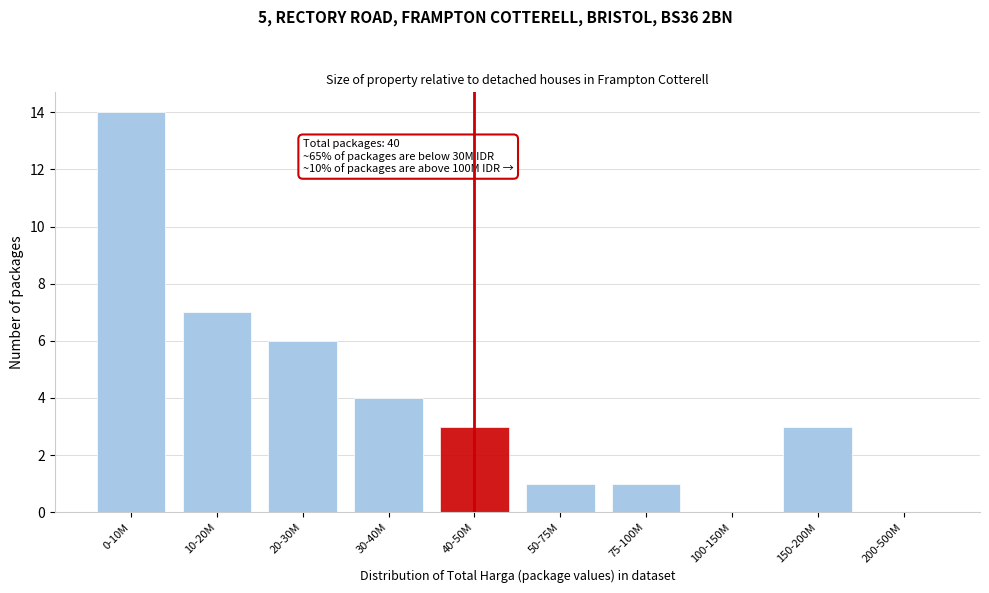

Reading right to left, extract all data points from this chart.

200-500M=0	150-200M=3	100-150M=0	75-100M=1	50-75M=1	40-50M=3	30-40M=4	20-30M=6	10-20M=7	0-10M=14